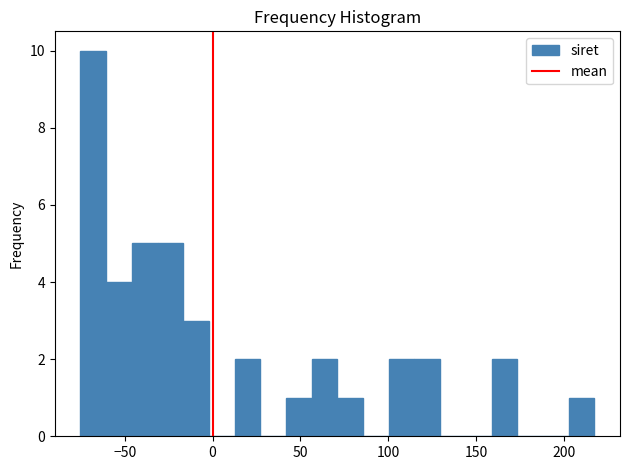

Around what value on the x-axis is the tallest bar? Give the approximate position of its centre, as read against the axis.

-70